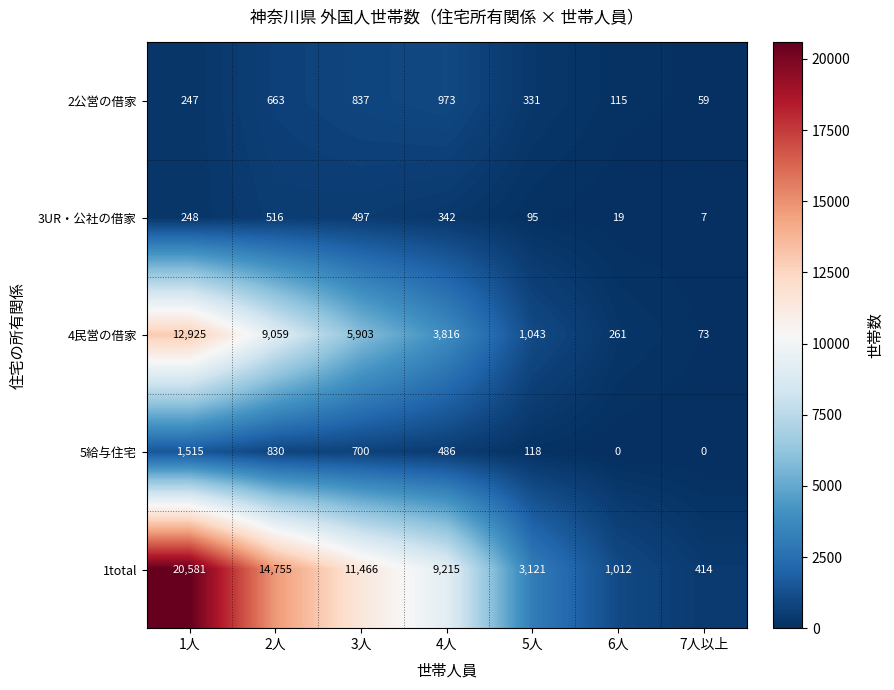

Rank the series by their maximum value, from lowest to highest.

3UR・公社の借家, 2公営の借家, 5給与住宅, 4民営の借家, 1total